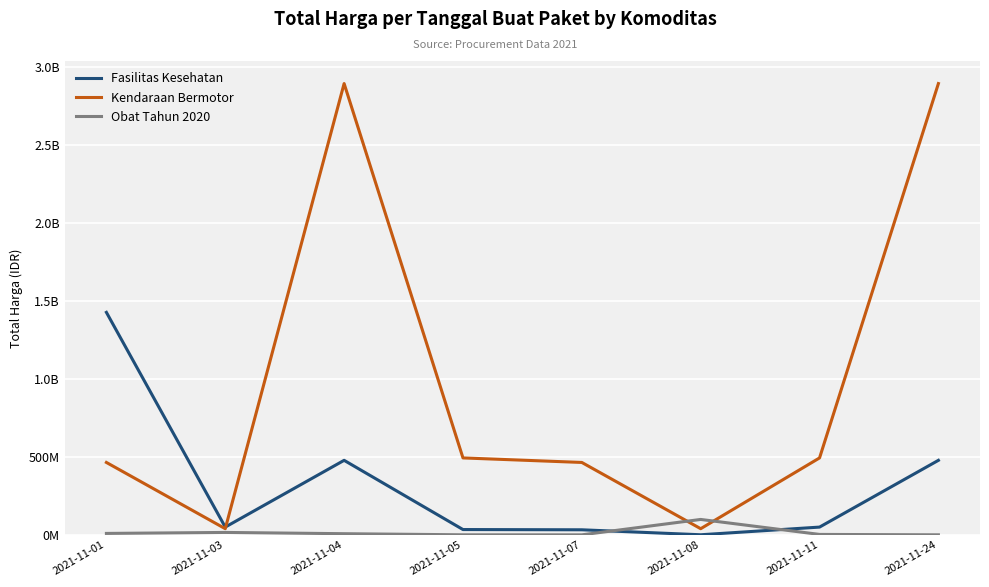

At 2021-11-07, list the series in order from smallest to largest.

Obat Tahun 2020, Fasilitas Kesehatan, Kendaraan Bermotor